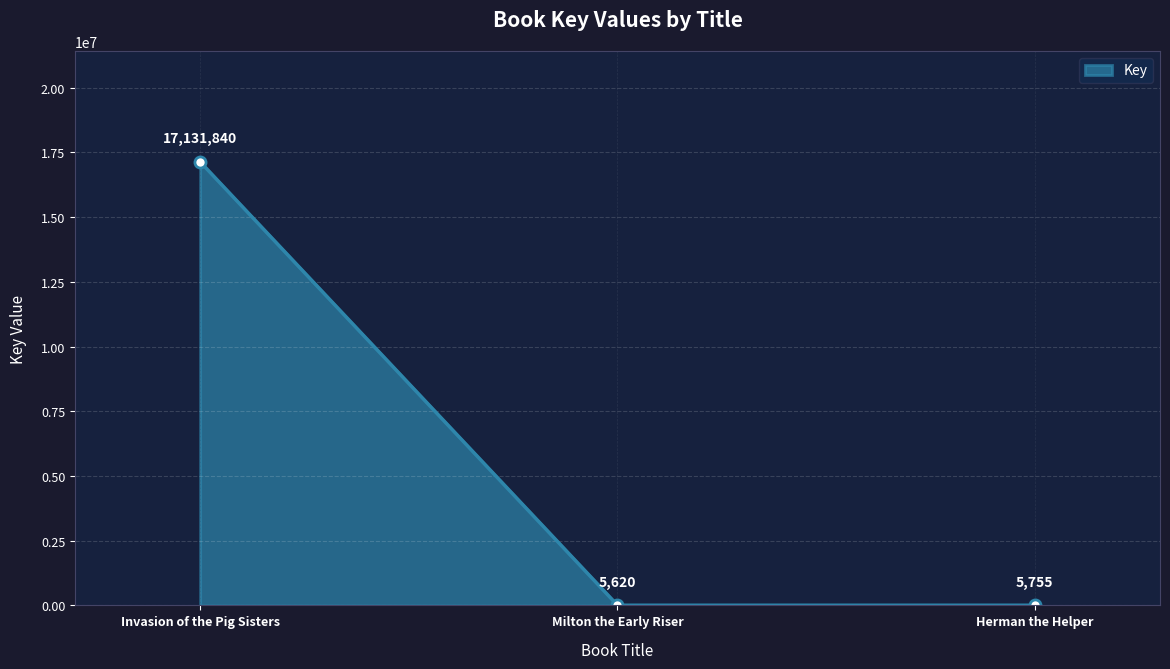

Where is the data nearest to the value 8568730?

Herman the Helper